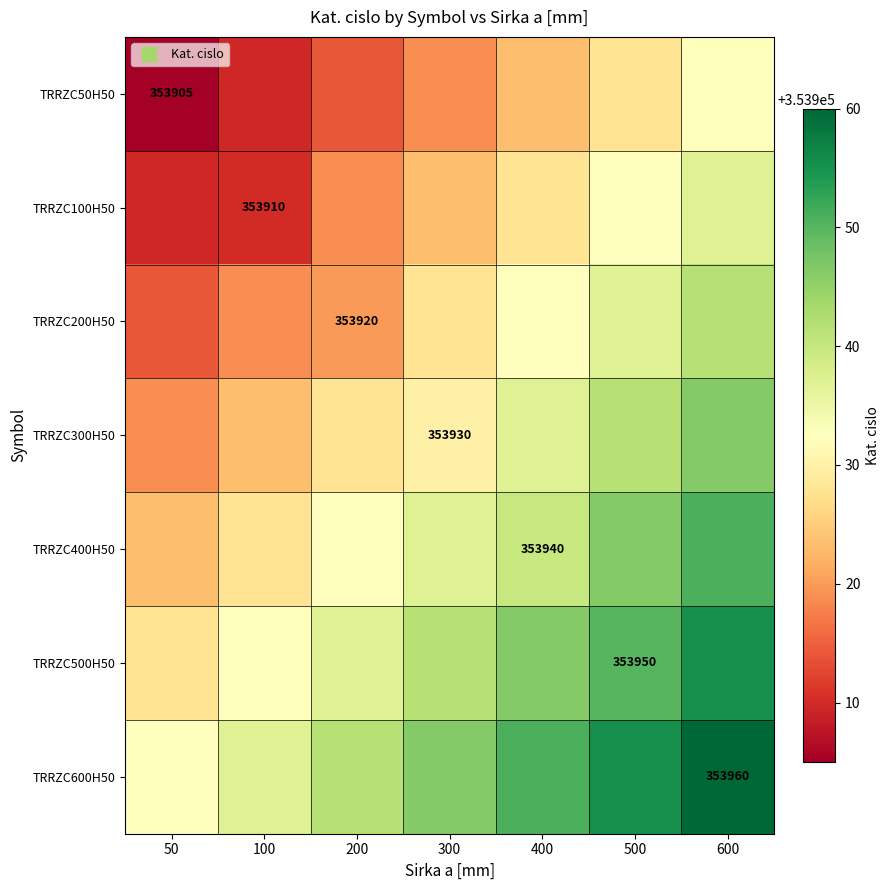

Which has a higher value, 200 or 500?

500